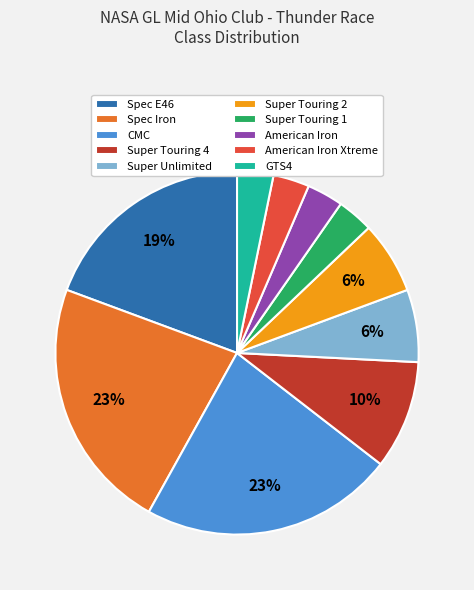

The Spec E46 slice represents 8% of the pie. True or false?

False